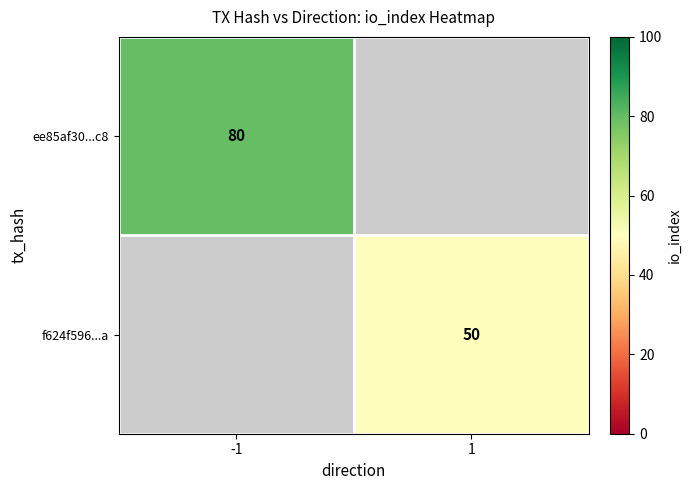

At which category does the chart reach its minimum across all series?

1